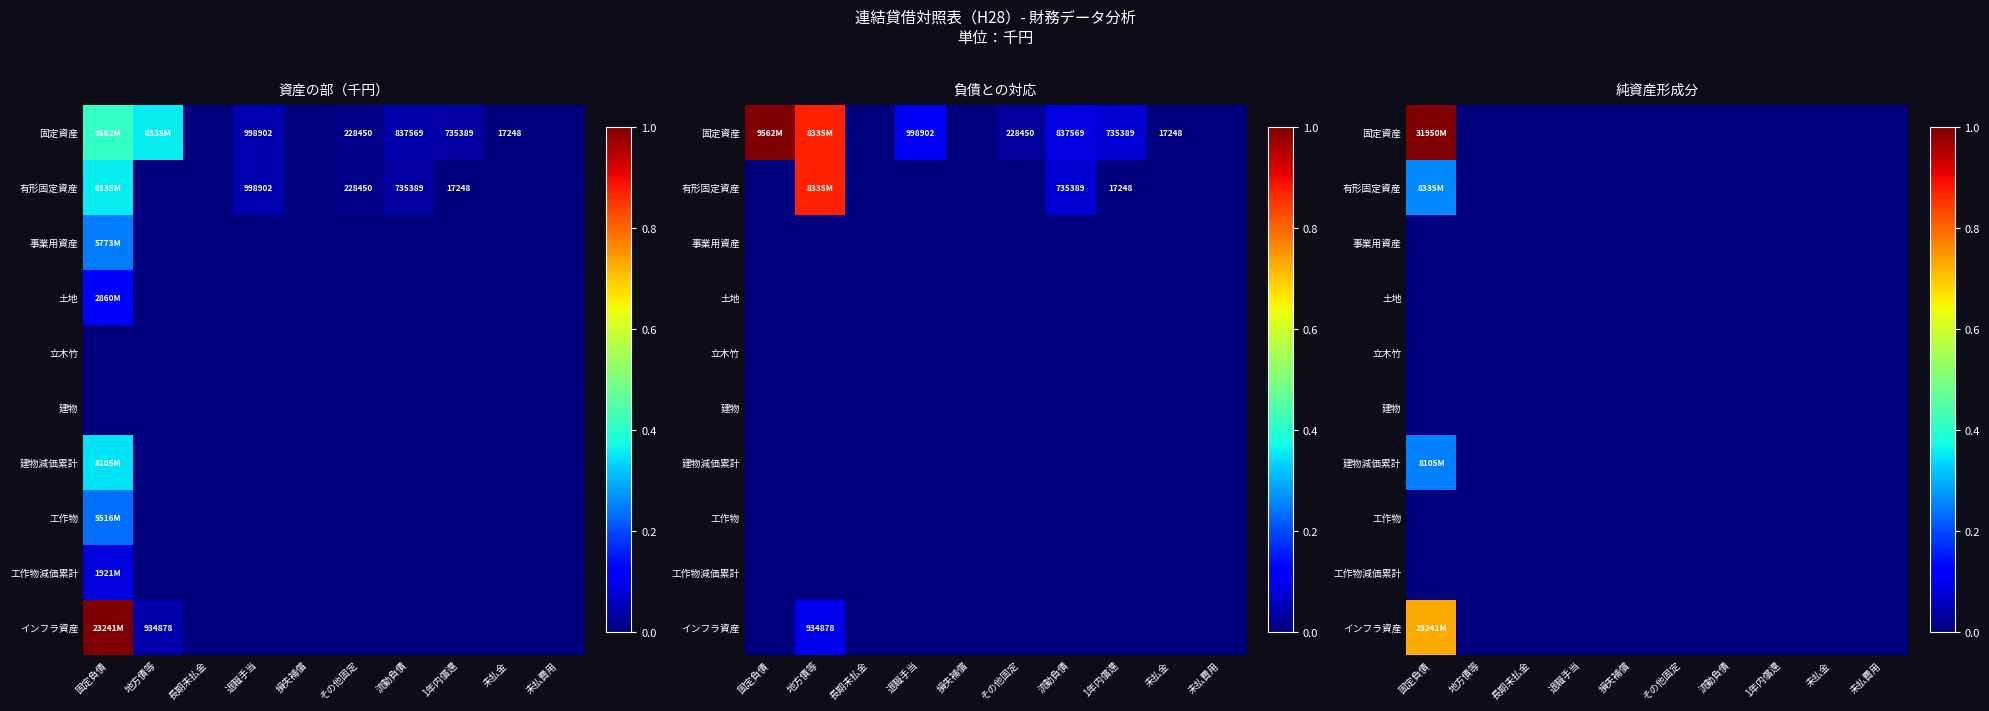

Is it true that 建物減価累計 equals 0.2 at 長期未払金?

False